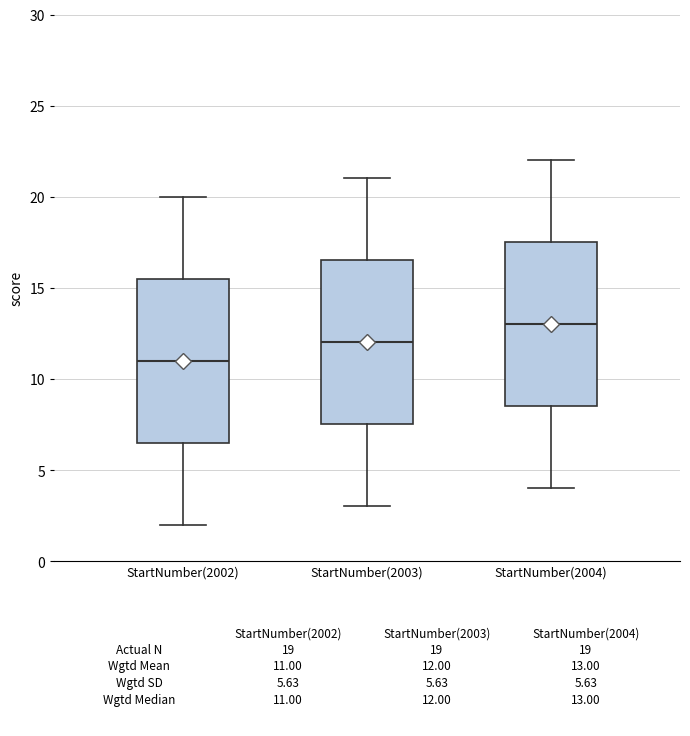

Reading left to right, transcribe this box plot: for each box, give where its median line is, the range the box spans, and where its two whiskers end, as read against the y-axis. The values are not printed on the chart, so give them approximately, as read against the axis.

StartNumber(2002): median 11.0, box 6.5 to 15.5, whiskers 2.0 to 20.0
StartNumber(2003): median 12.0, box 7.5 to 16.5, whiskers 3.0 to 21.0
StartNumber(2004): median 13.0, box 8.5 to 17.5, whiskers 4.0 to 22.0